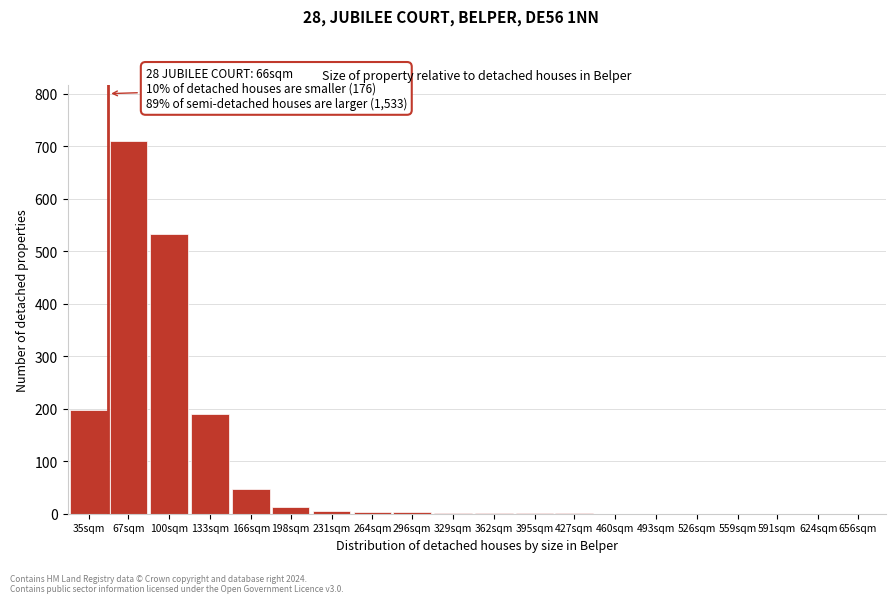

Is it true that the value at 166sqm is 78?

False